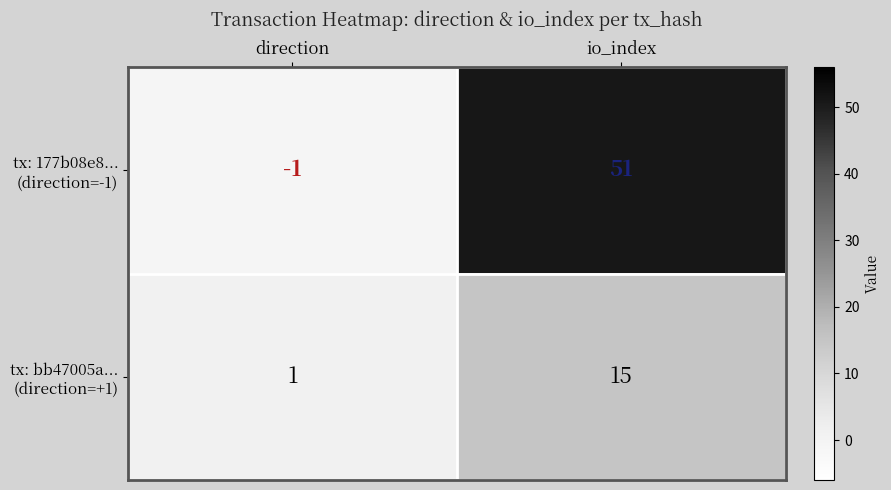

At how many categories does at least one series exceed 19?

1